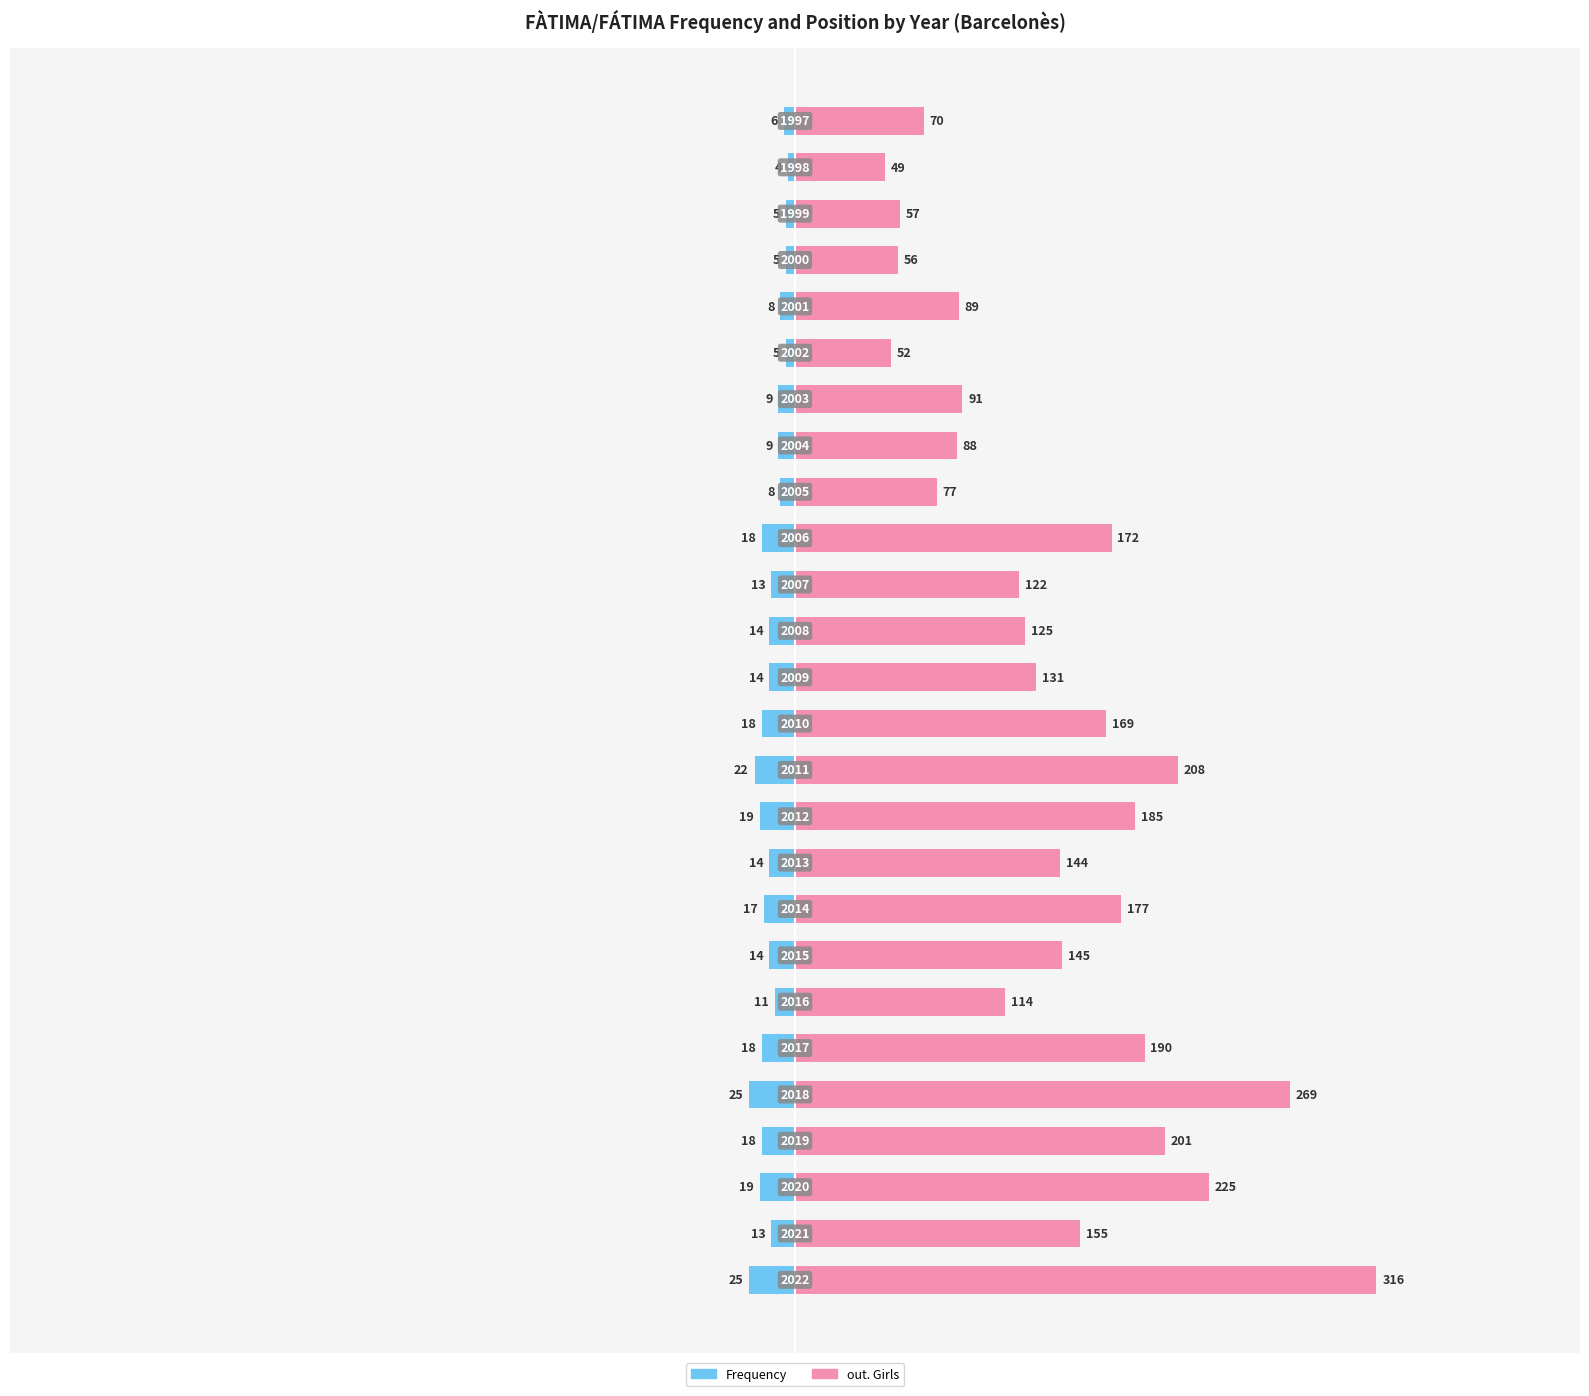

Rank the series by their maximum value, from lowest to highest.

Frequency, out. Girls